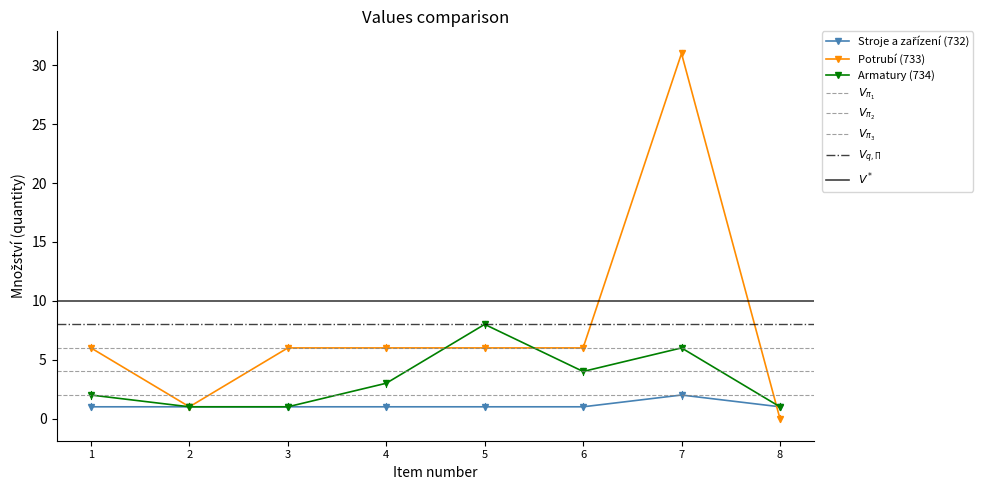

What is the sum of the Potrubí (733) values at 4 and 2?

7